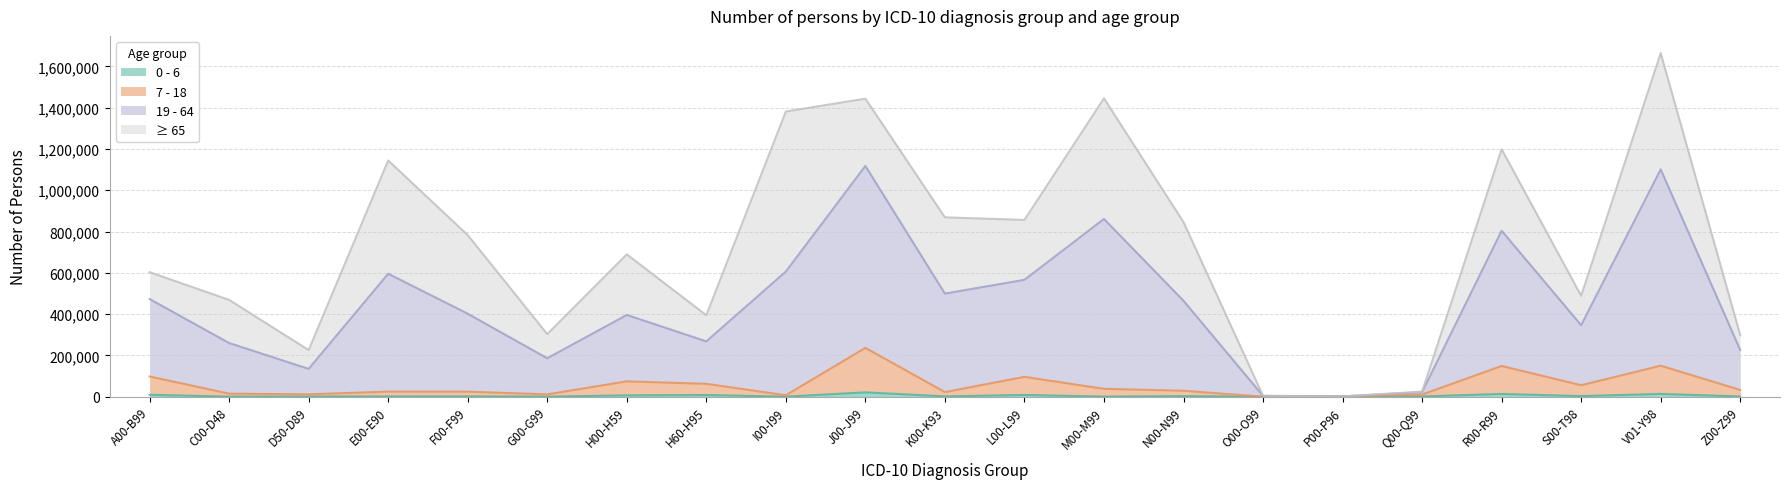

What is the sum of the 0 - 6 values at F00-F99 and R00-R99?

14883